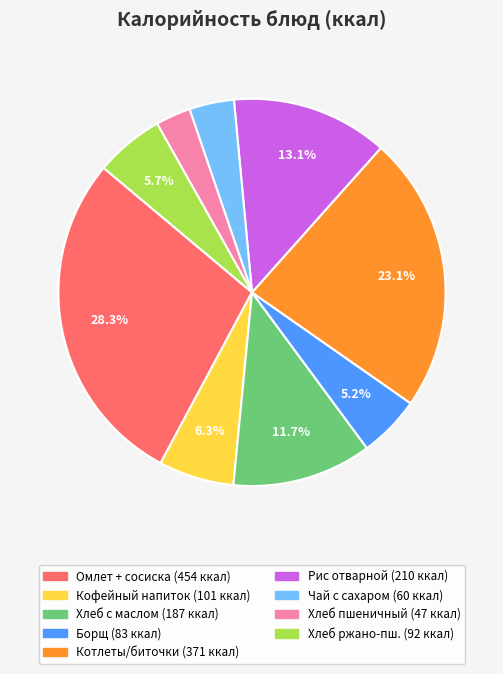

To the nearest percent, what is the difference between the largest and smallest slice percentages?

25%